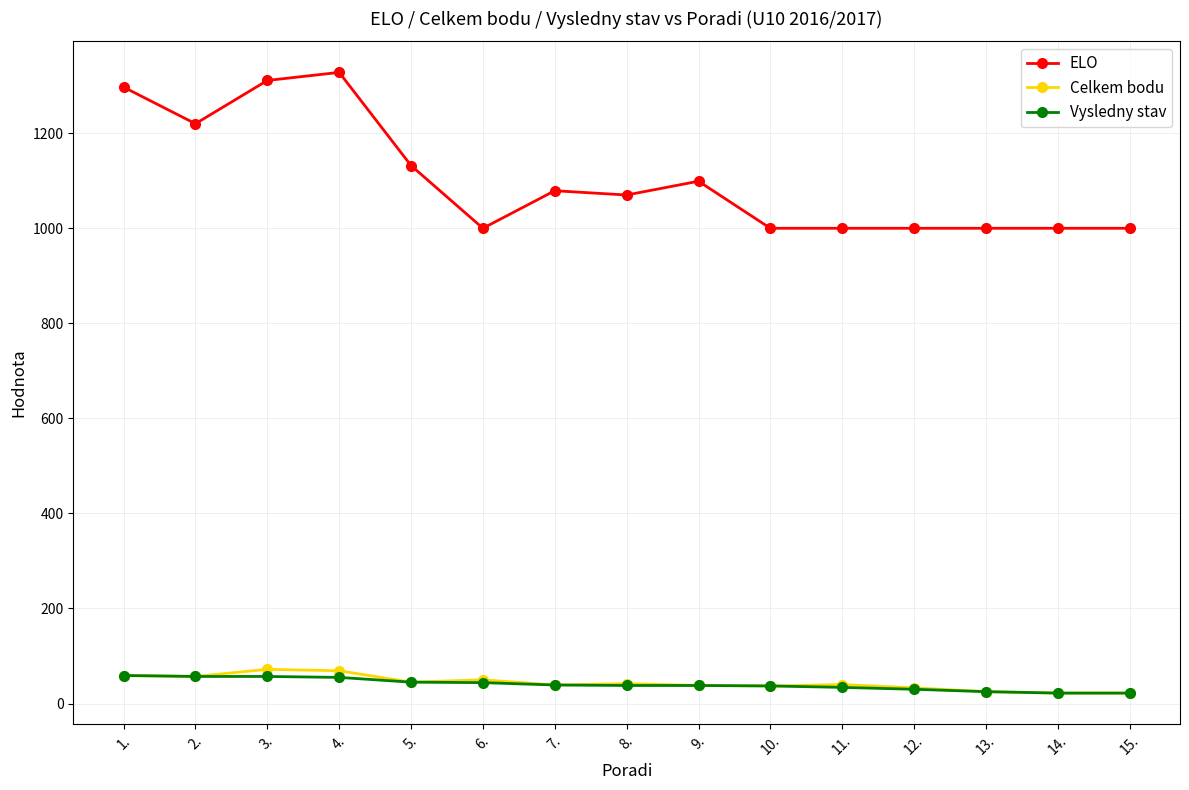

At which category does ELO reach its first local valley?

2.